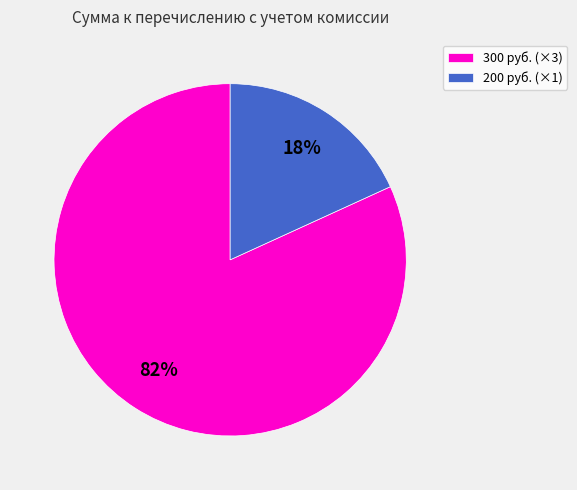

Which category accounts for the majority?

300 руб. (×3)